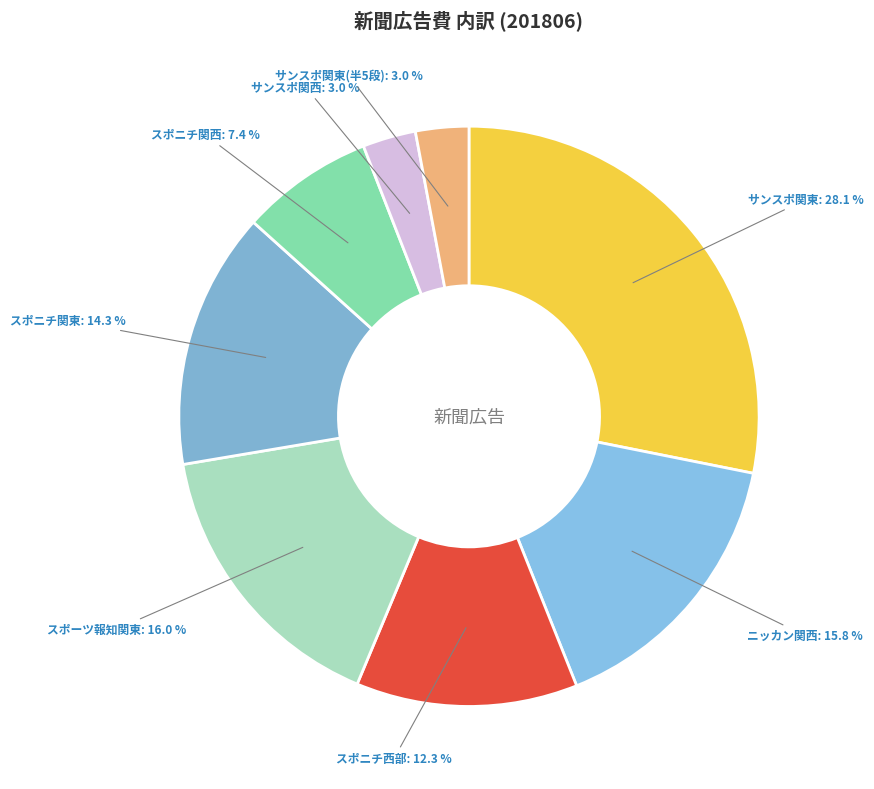

What is the ratio of the value at スポニチ西部 to the value at スポニチ関東?

0.9